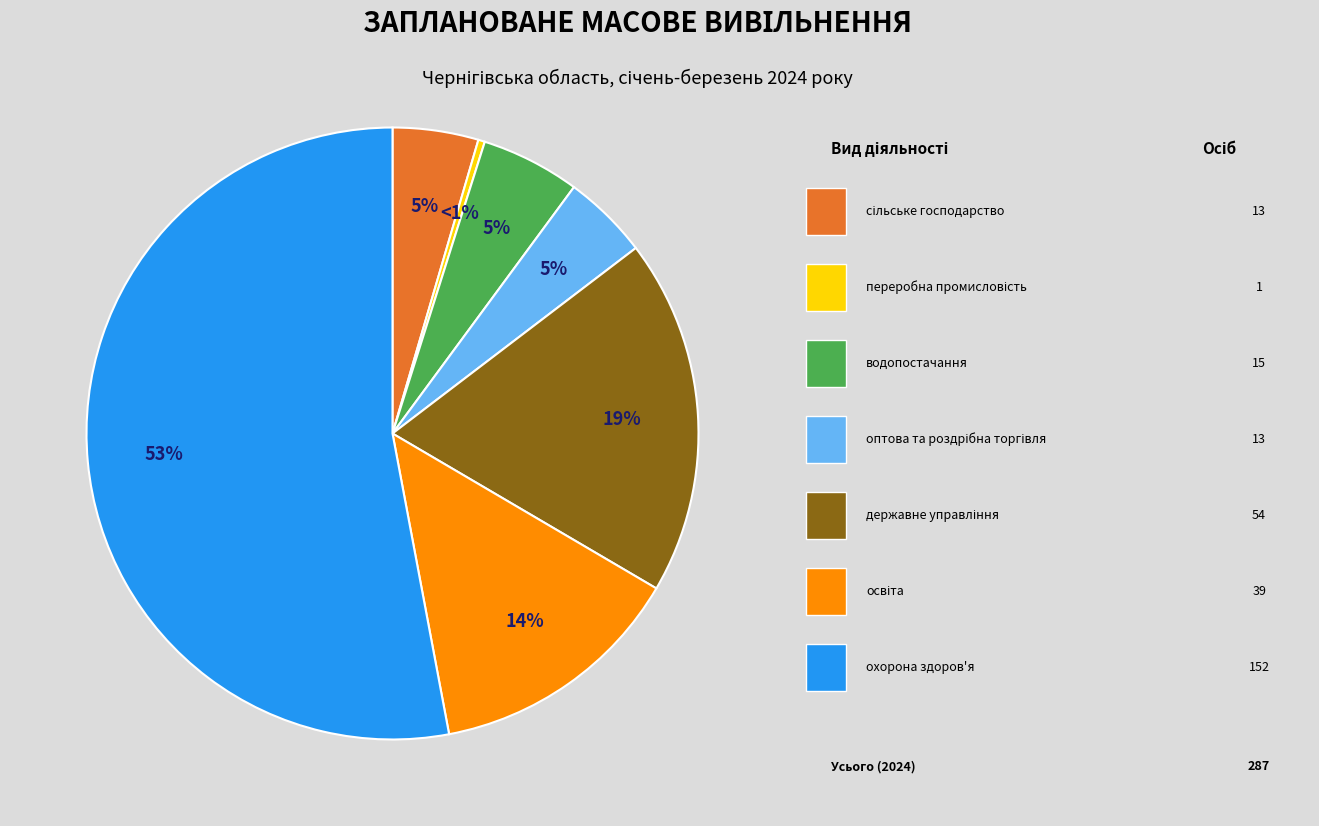

Count the number of slices in the pie.

7